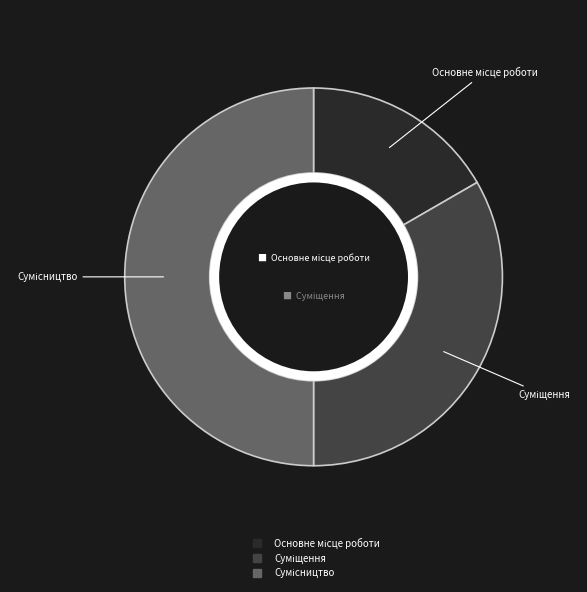

What percentage is the Сумісництво slice, to the nearest percent?

50%